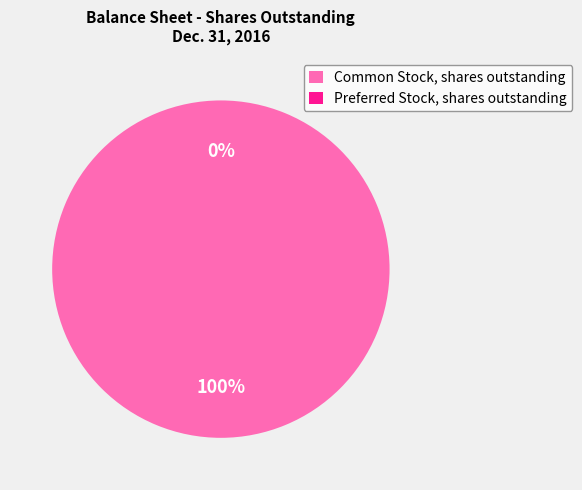

To the nearest percent, what is the combined percentage of Common Stock, shares outstanding and Preferred Stock, shares outstanding?

100%